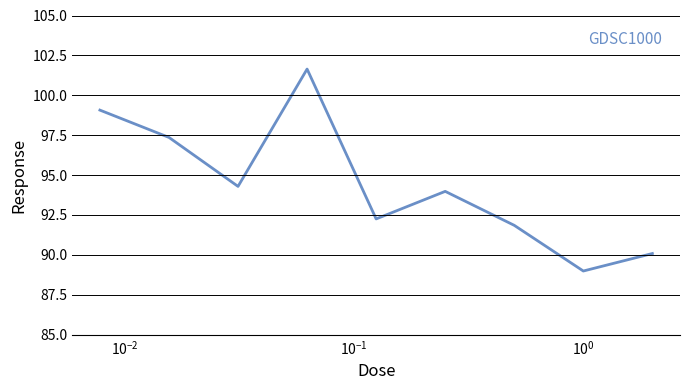

What is the smallest value displayed?

89.0